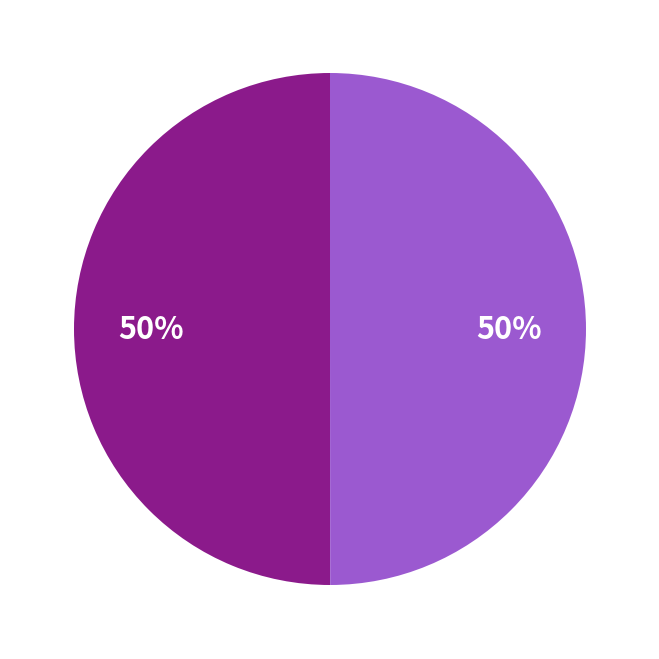

To the nearest percent, what is the average slice percentage?

50%